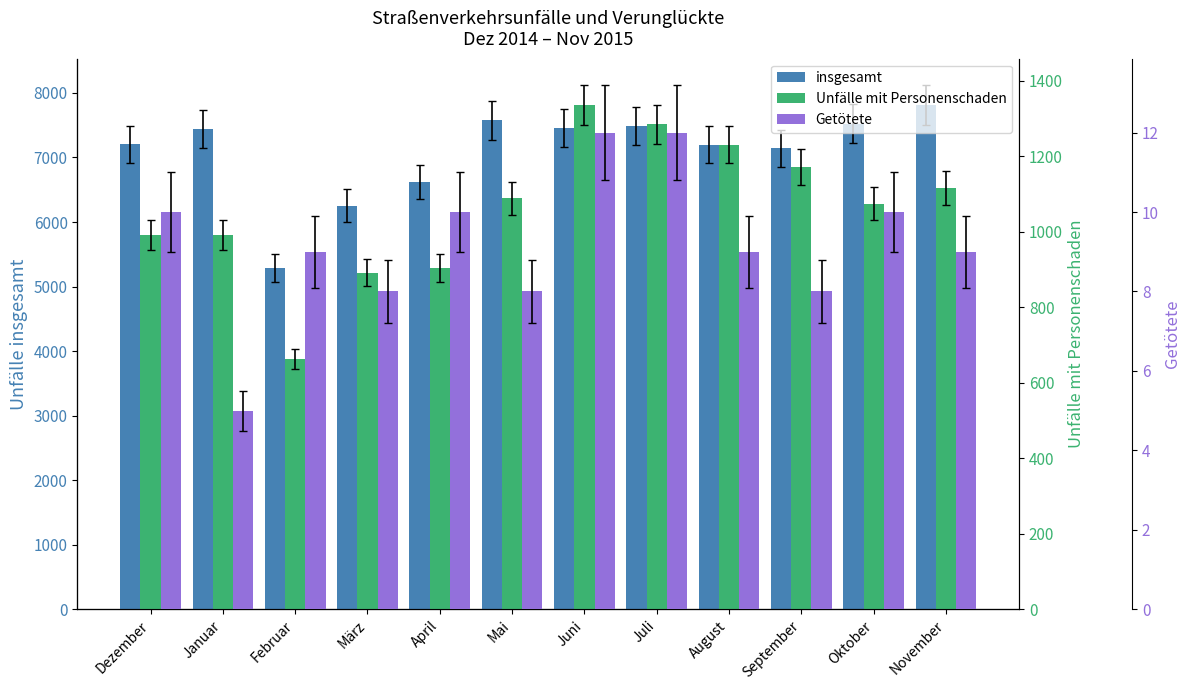

What is the spread (max minus min) of values at April?

6605